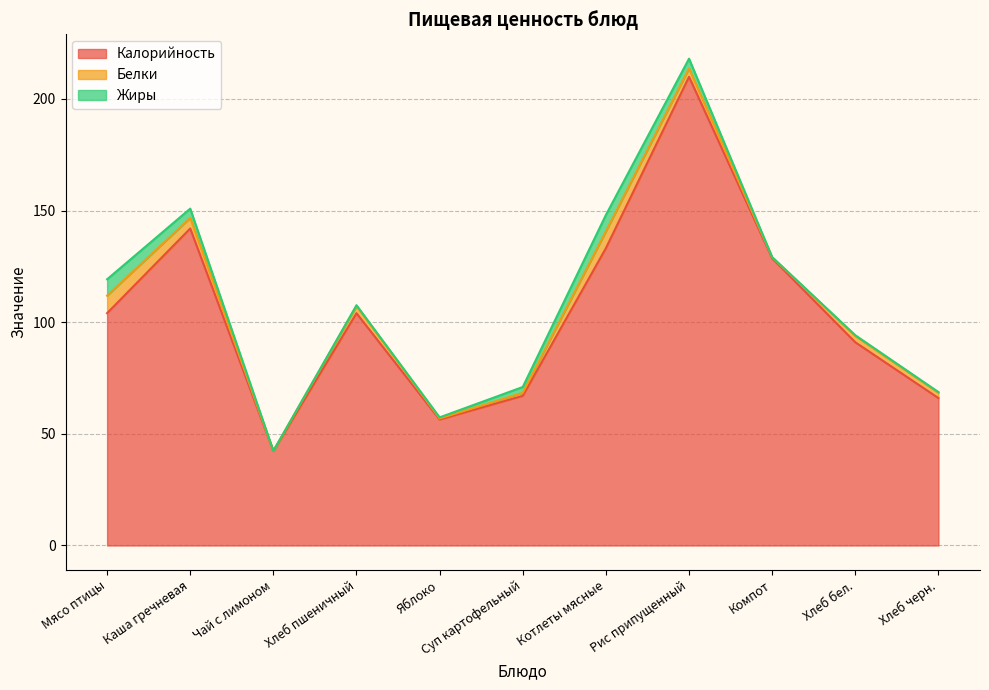

In Белки, how many points are higher than both neighbors (excluding endpoints)?

3